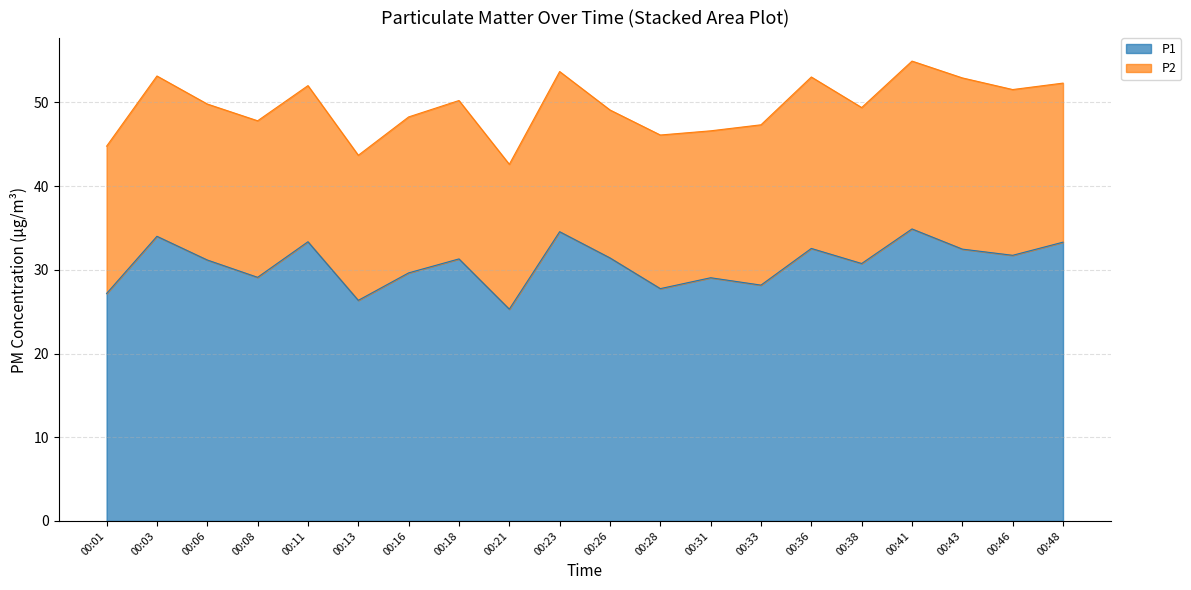

List the labels in order of value, largest first.

00:41, 00:23, 00:03, 00:11, 00:48, 00:36, 00:43, 00:46, 00:26, 00:18, 00:06, 00:38, 00:16, 00:08, 00:31, 00:33, 00:28, 00:01, 00:13, 00:21